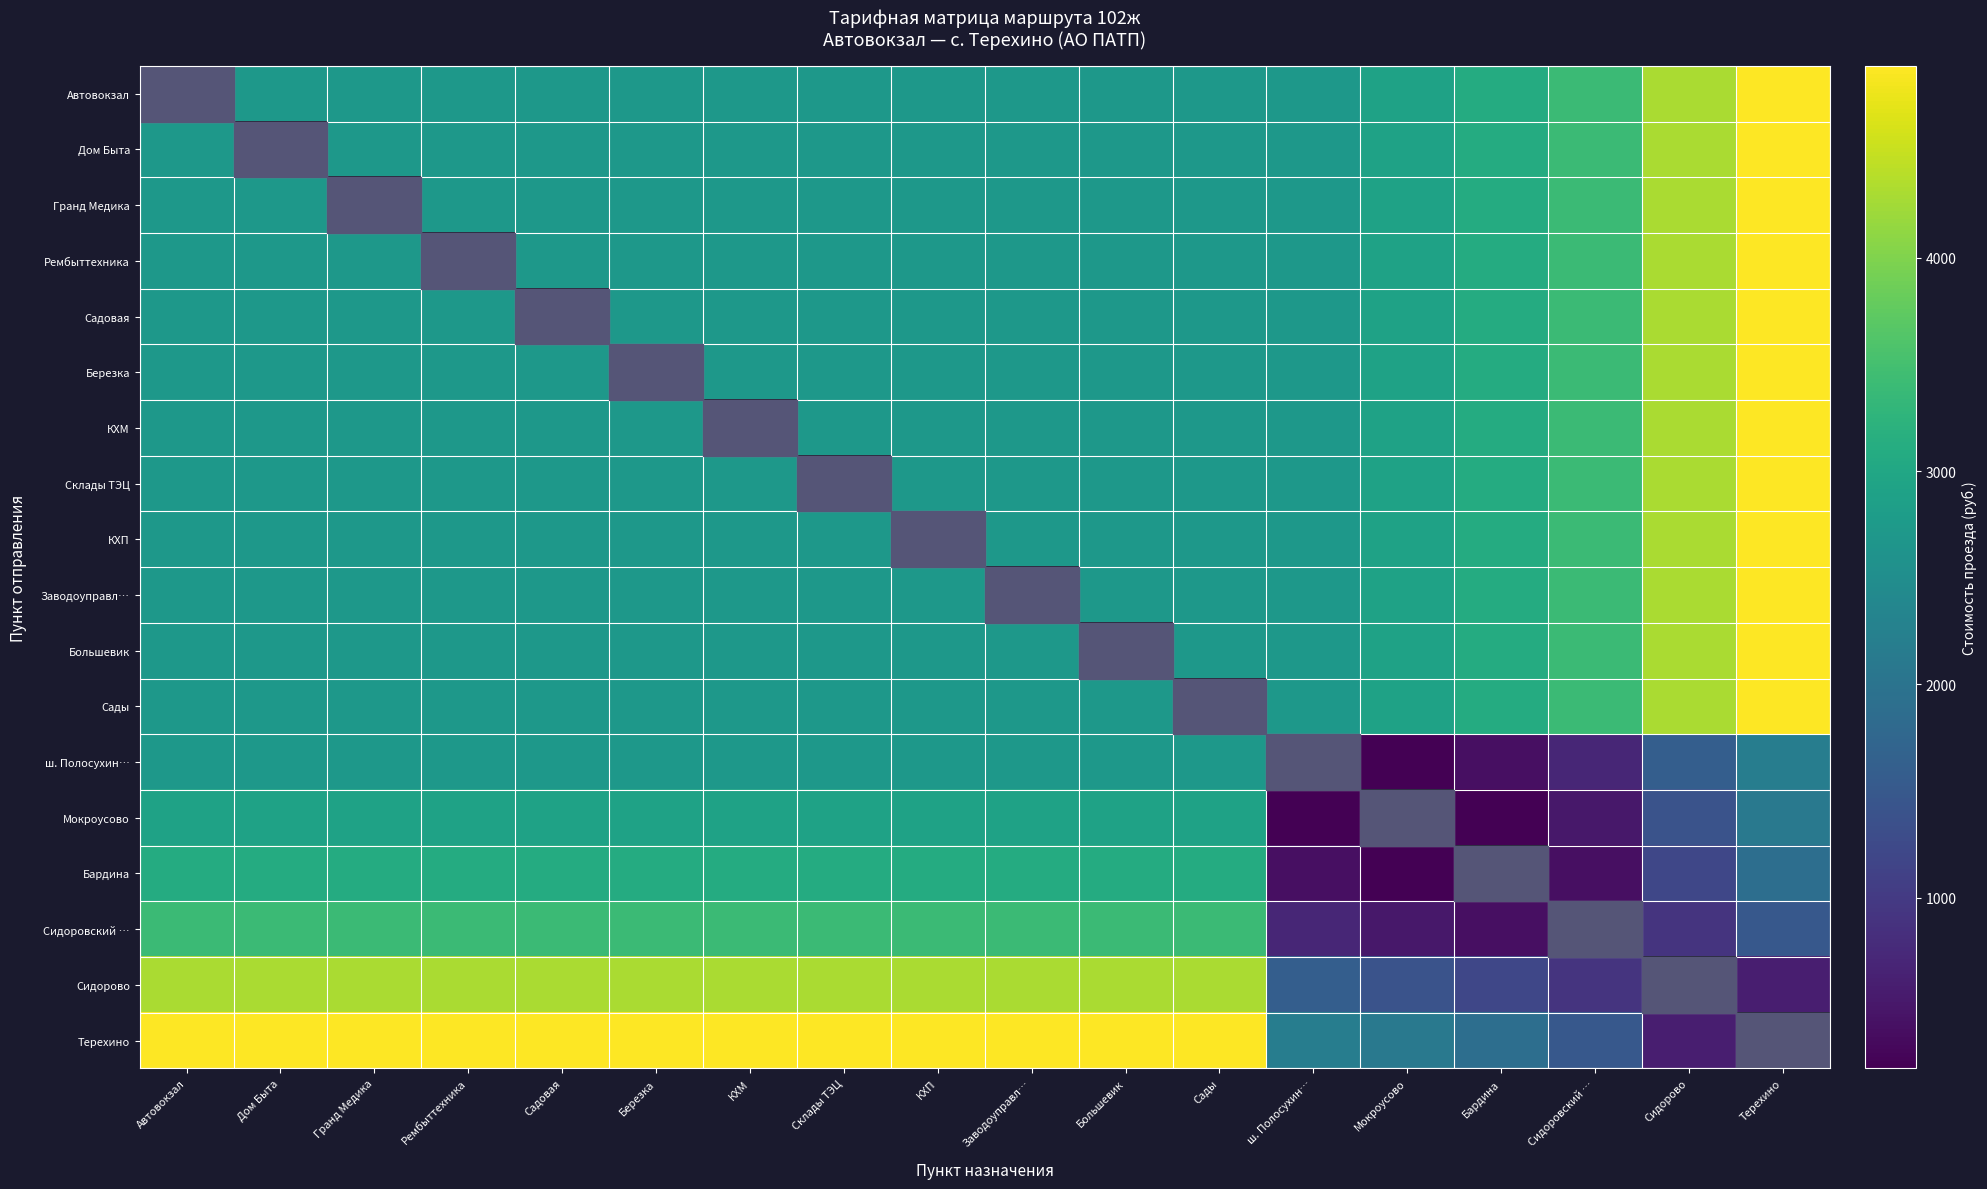

Which series has the largest total across all categories?

Терехино